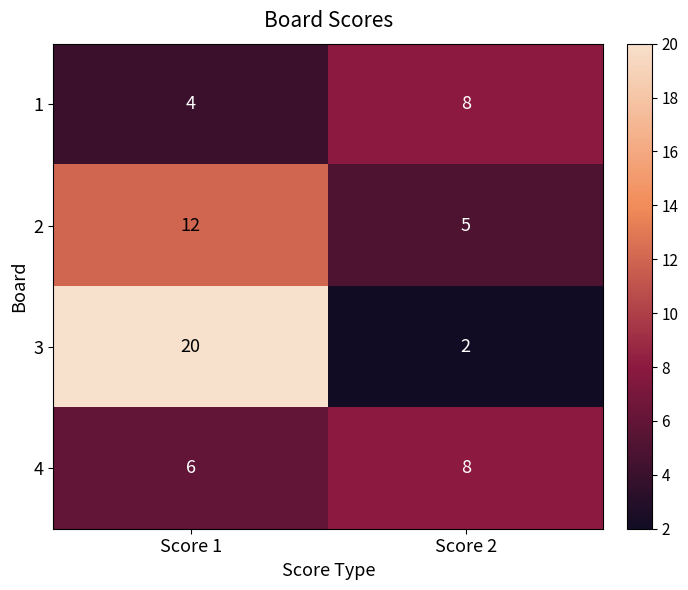

What is the maximum value for 2?

12